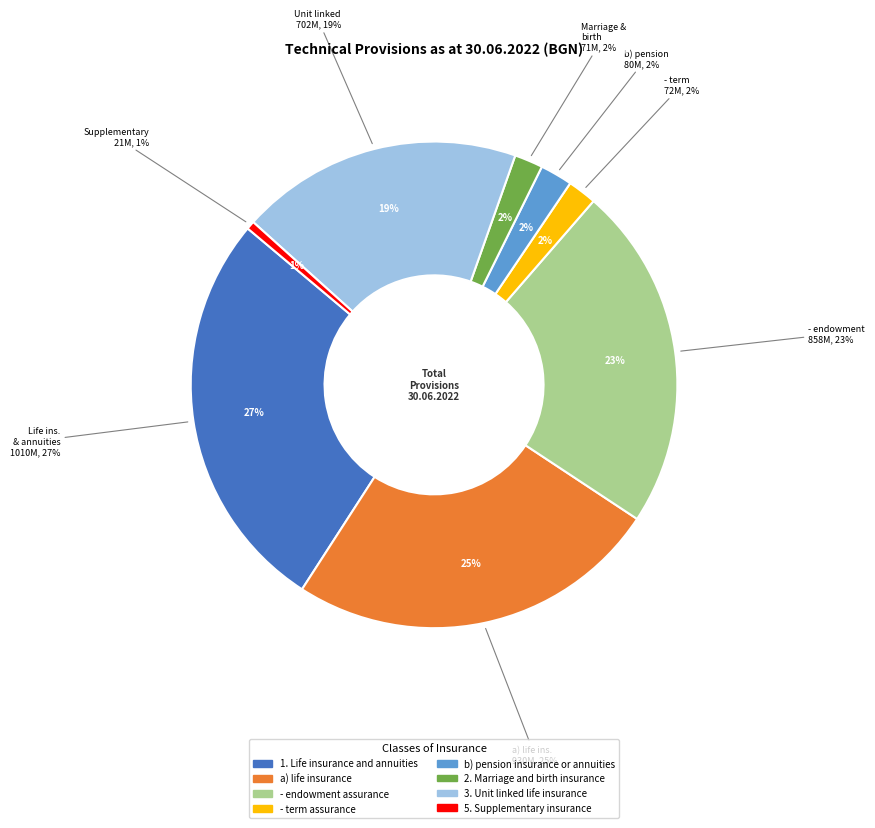

Which slice is the smallest?

5. Supplementary insurance